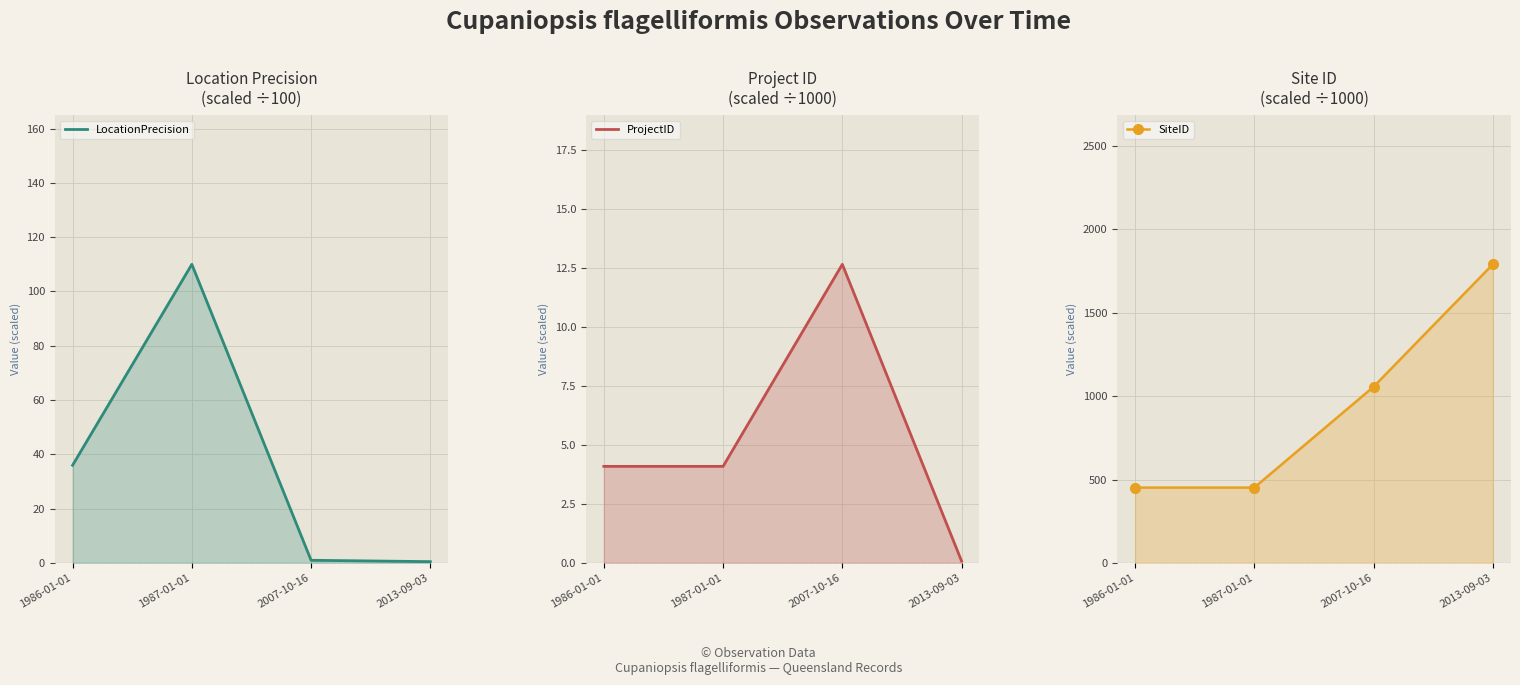

What is the average value of the LocationPrecision series?

36.9